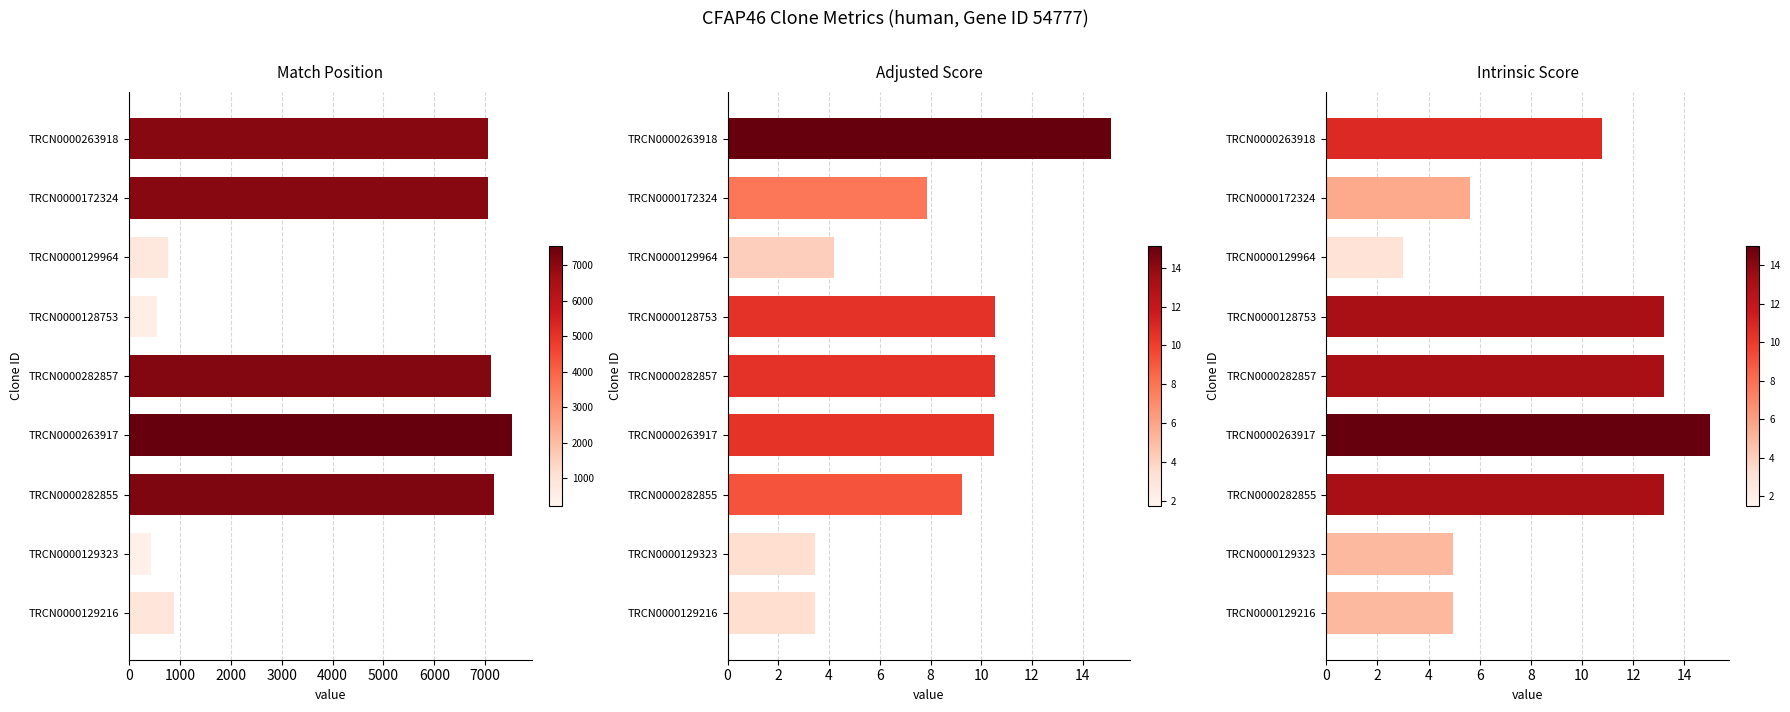

List the series in order of their peak value, highest first.

Match Position, Adjusted Score, Intrinsic Score